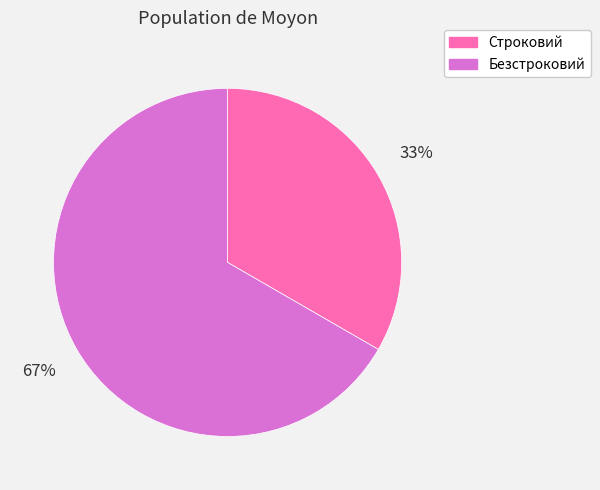

Which has a higher value, Безстроковий or Строковий?

Безстроковий